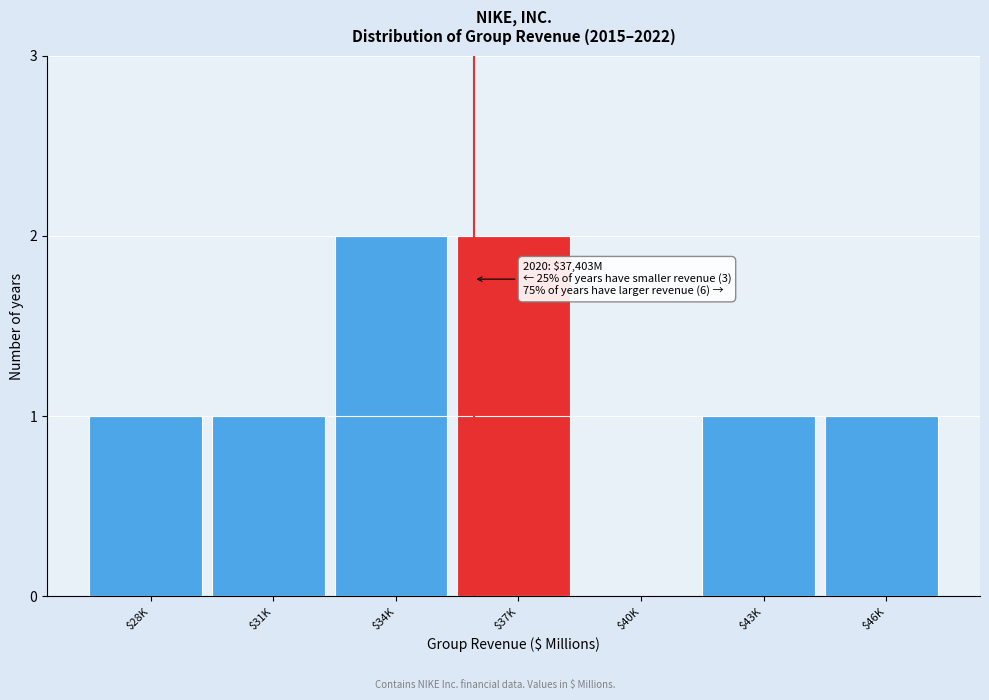

True or false: the data shows 2 at $28K.

False